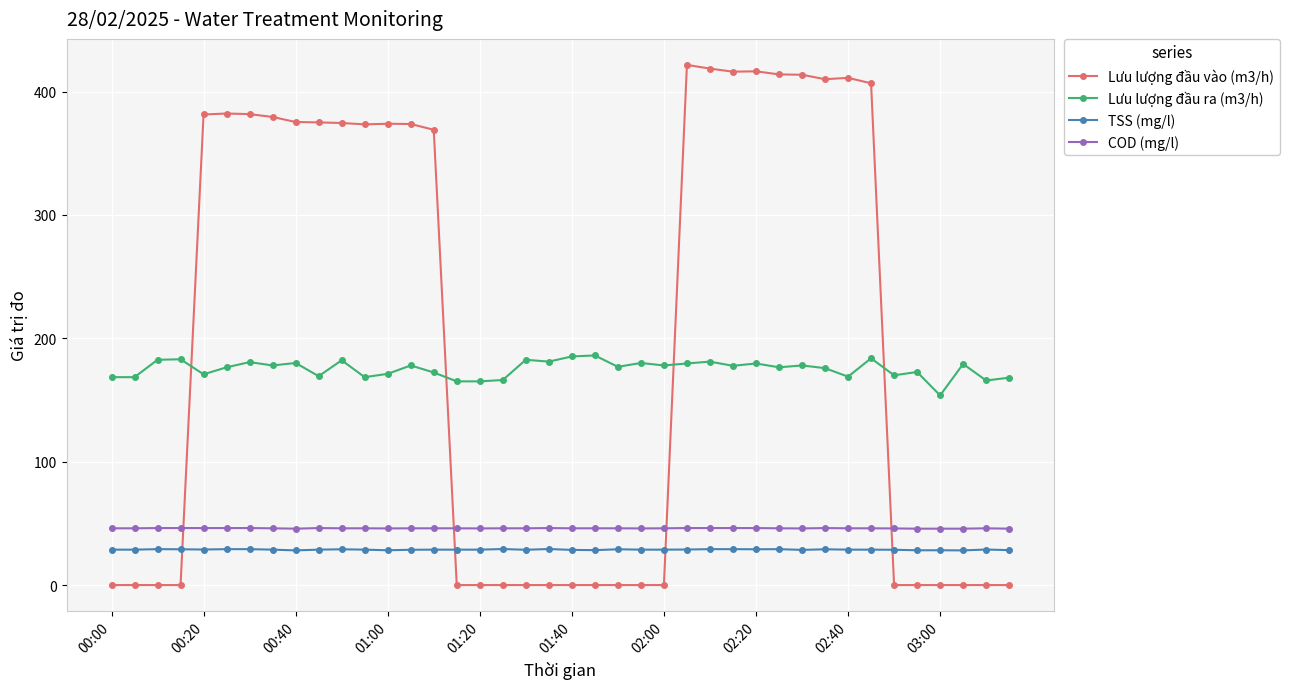

True or false: Lưu lượng đầu vào (m3/h) and COD (mg/l) intersect in this chart.

True